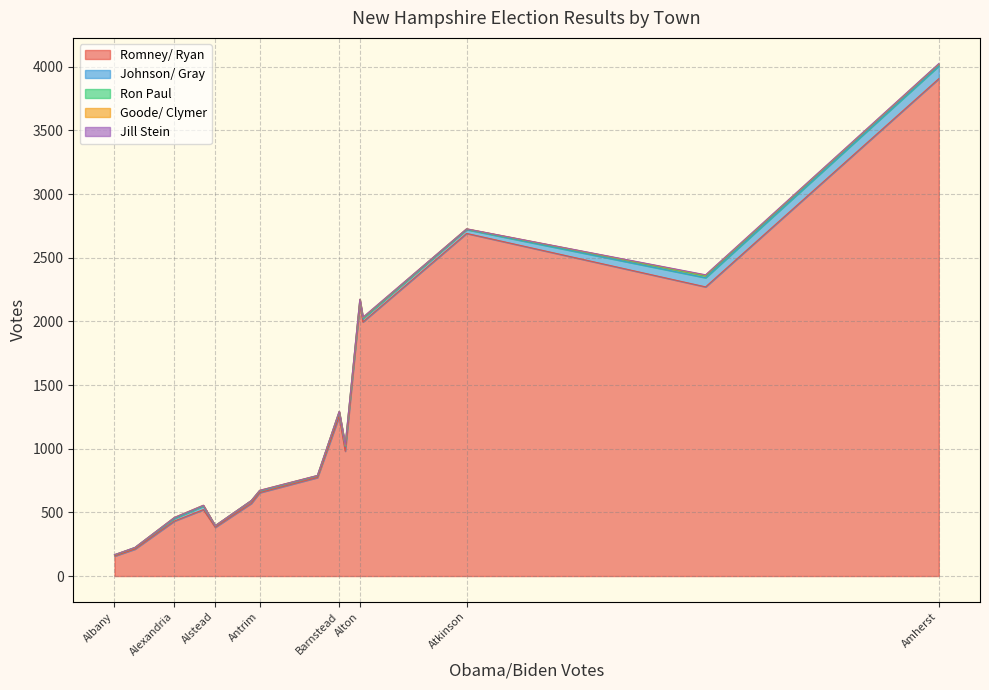

At which label does Romney/ Ryan reach its peak?

Amherst